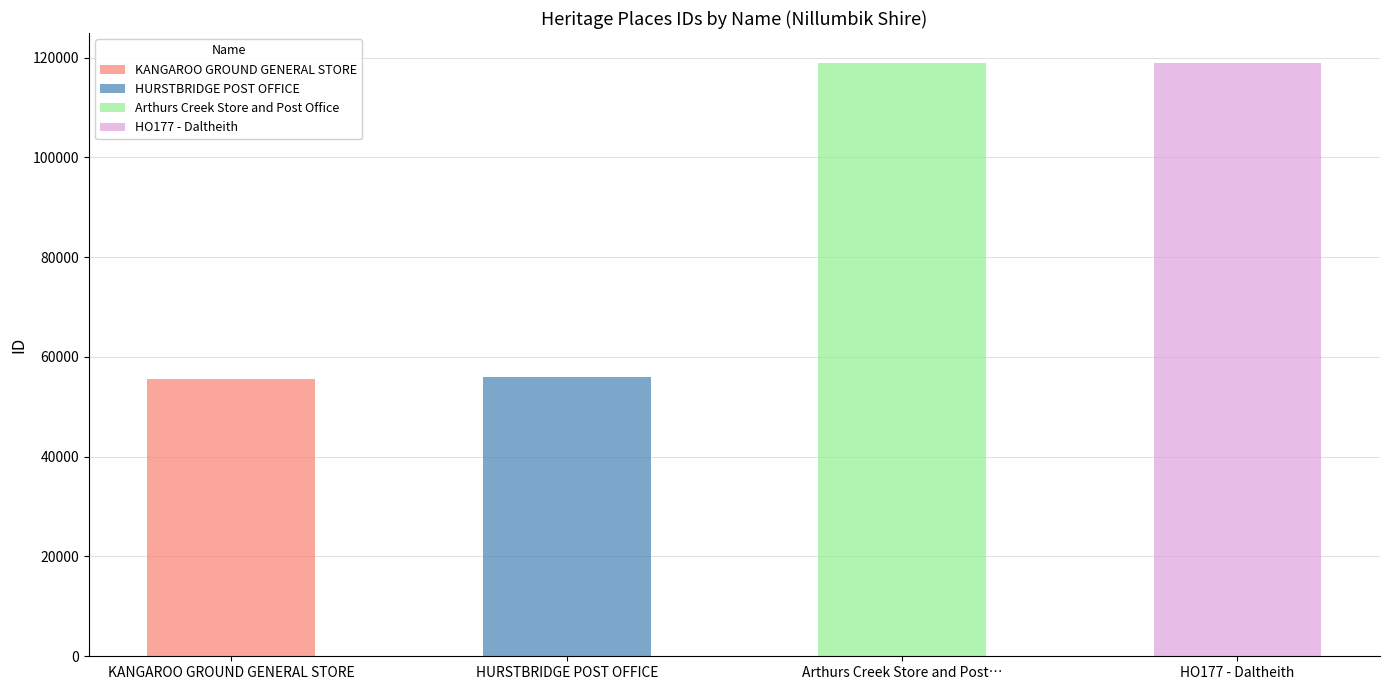

What is the sum of all values?

349485